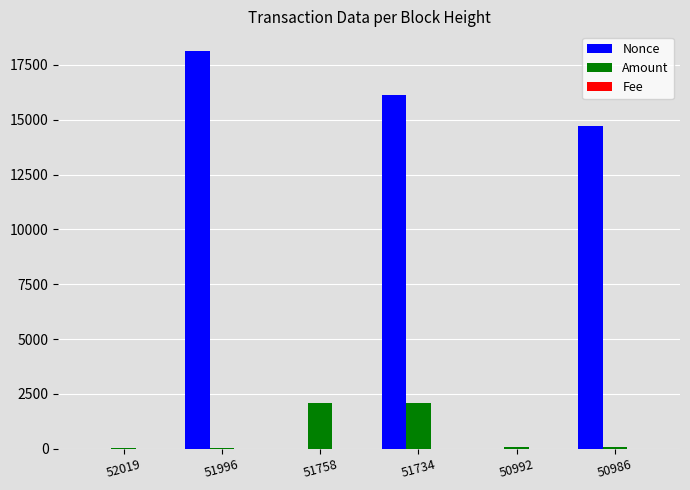

Where is Nonce nearest to the value 9063?

50986